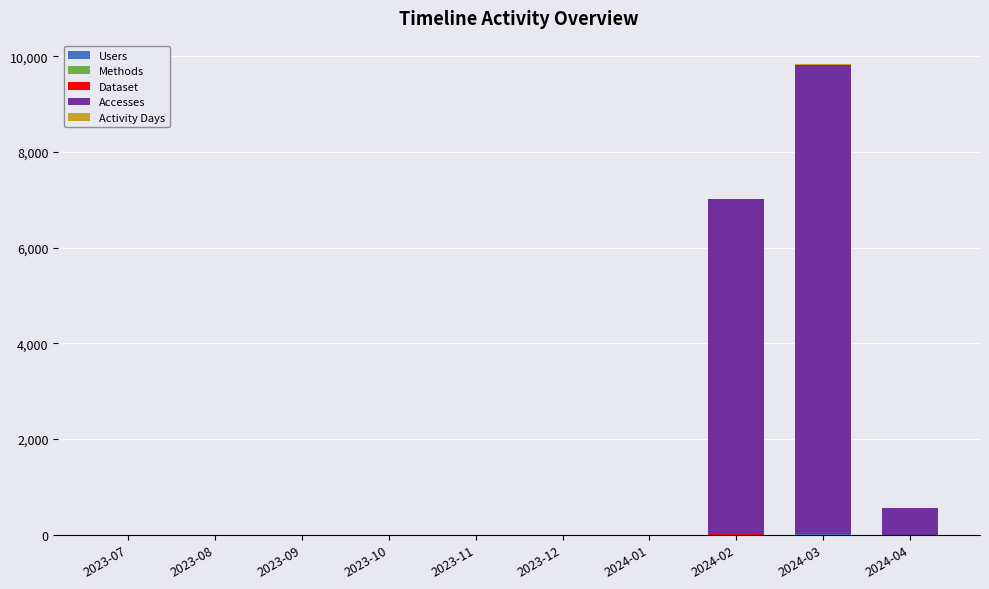

At which category is the sum across all series the highest?

2024-03